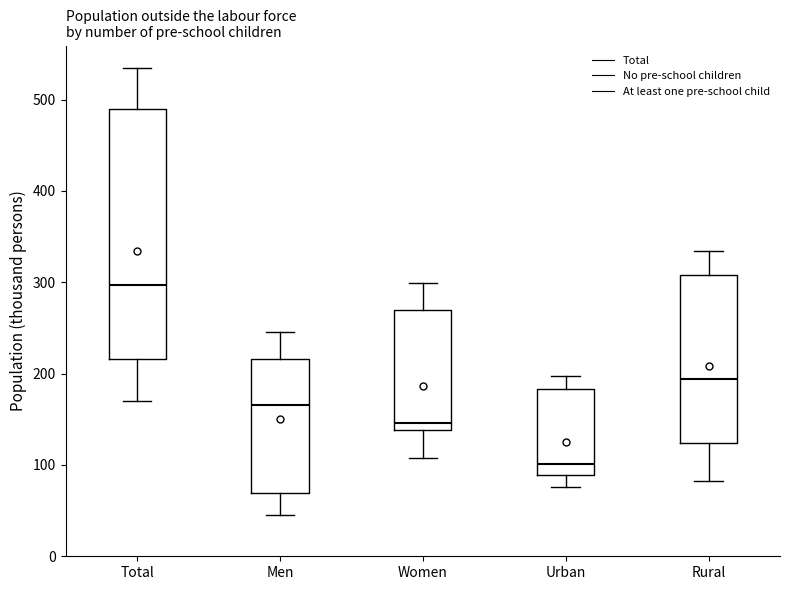

Comparing the boxes themselves (not the whiskers), which one is the tallest?

Total